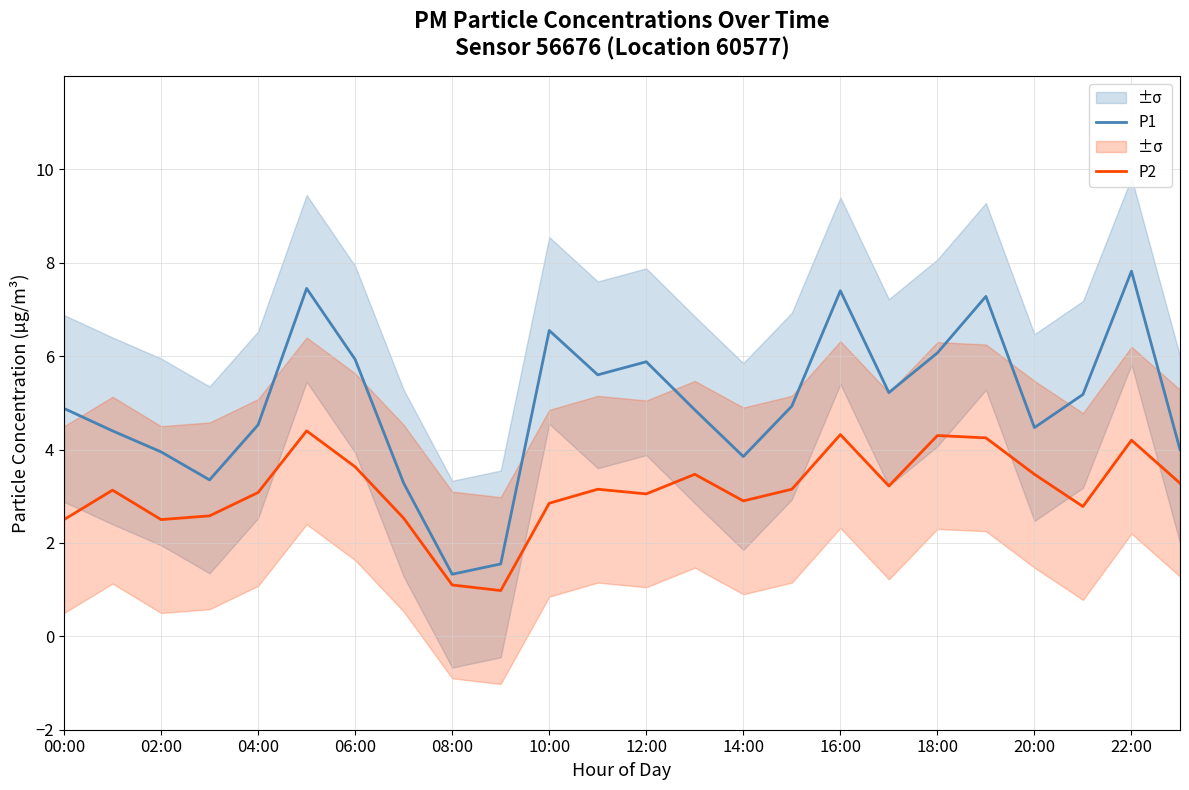

Is the value of P2 at 02:00 greater than the value of P1 at 06:00?

No